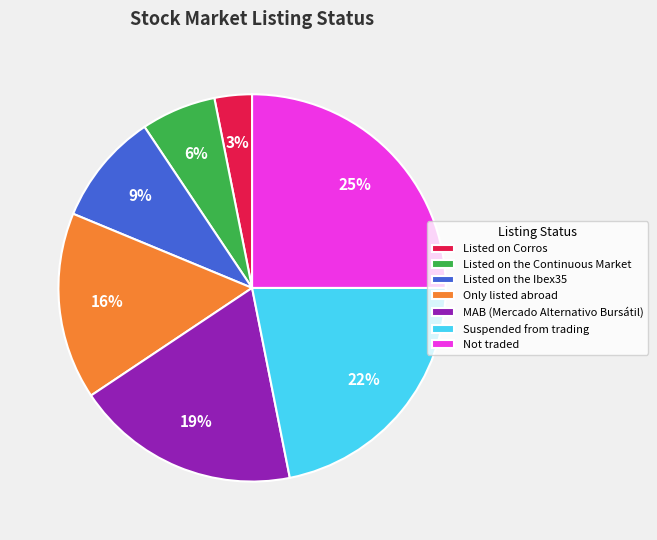

Does Listed on the Continuous Market represent more than half of the total?

No